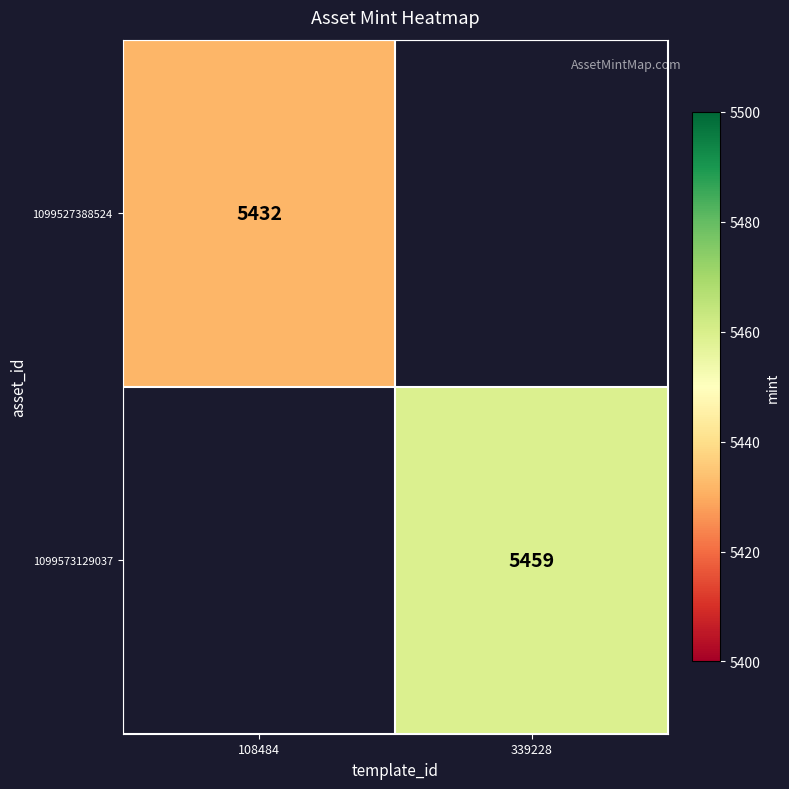

At which category does the chart reach its minimum across all series?

108484